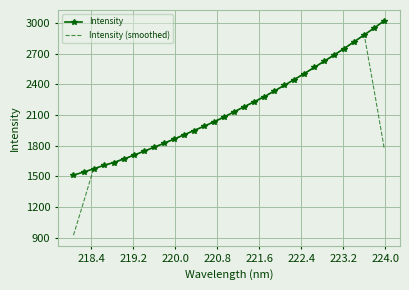

Which series has the largest range (max minus min)?

Intensity (smoothed)